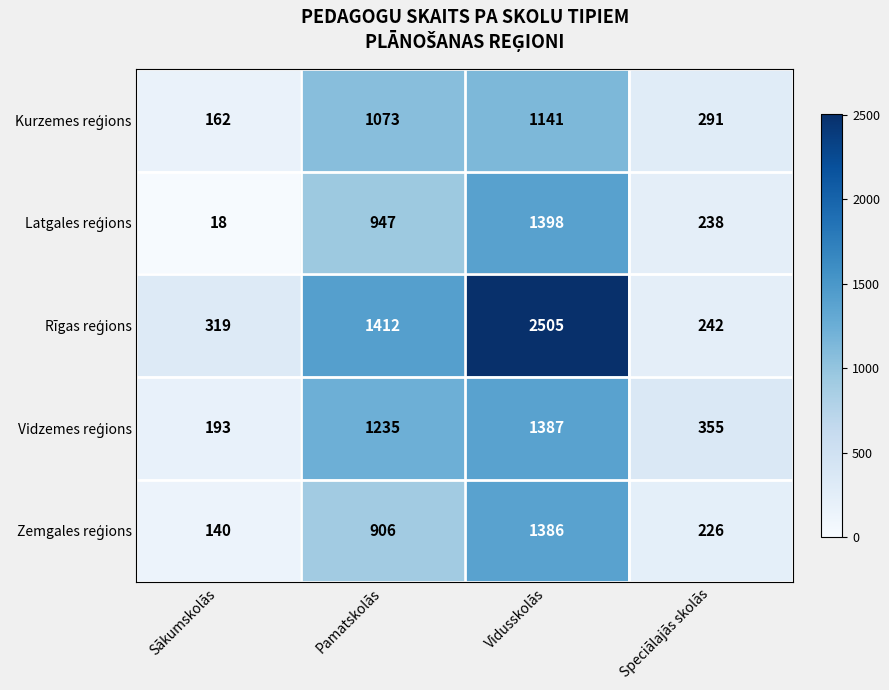

What is the total value across all series at Pamatskolās?

5573